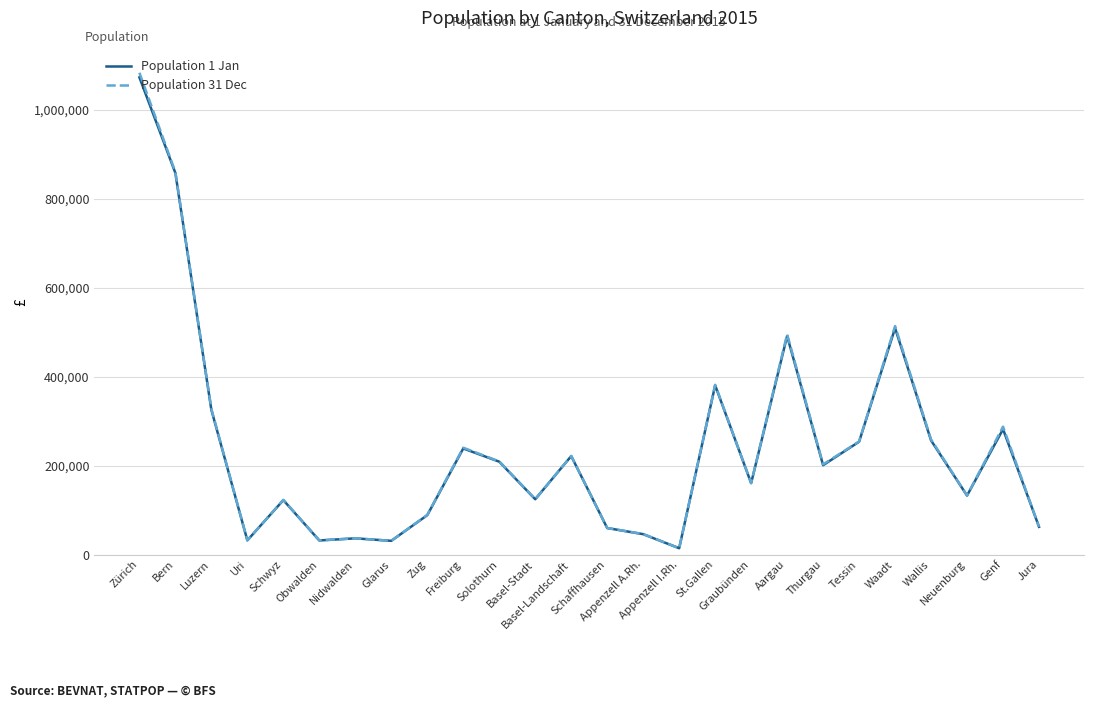

At which category is the sum across all series the highest?

Zürich